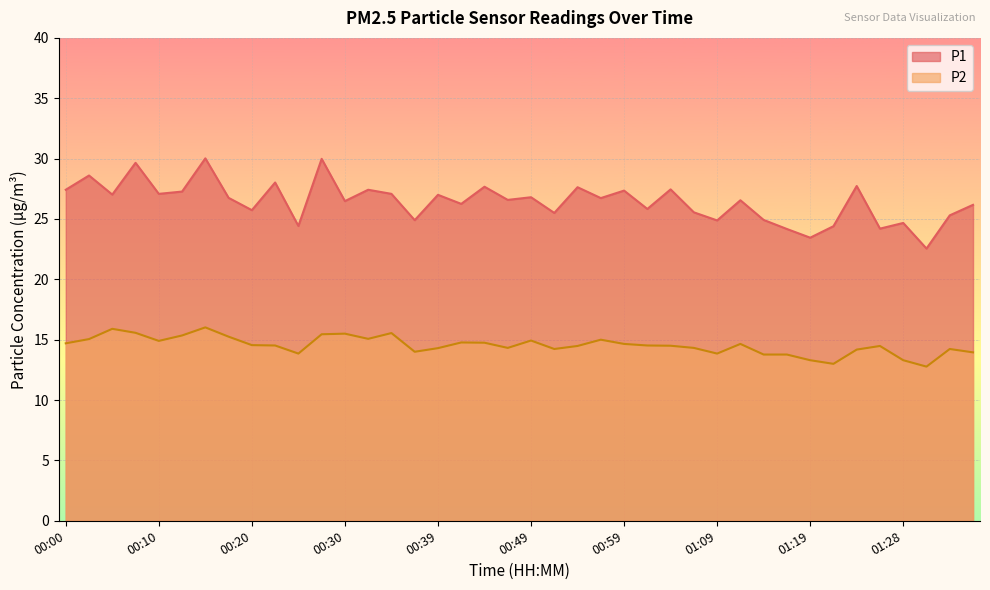

List the labels in order of P1 value, smallest first.

01:31, 01:19, 01:16, 01:26, 01:21, 00:25, 01:28, 01:09, 00:37, 01:14, 01:33, 00:52, 01:07, 00:20, 01:02, 01:36, 00:42, 00:30, 01:11, 00:47, 00:57, 00:17, 00:49, 00:39, 00:05, 00:10, 00:35, 00:13, 00:59, 00:00, 00:32, 01:04, 00:54, 00:45, 01:24, 00:22, 00:03, 00:08, 00:27, 00:15